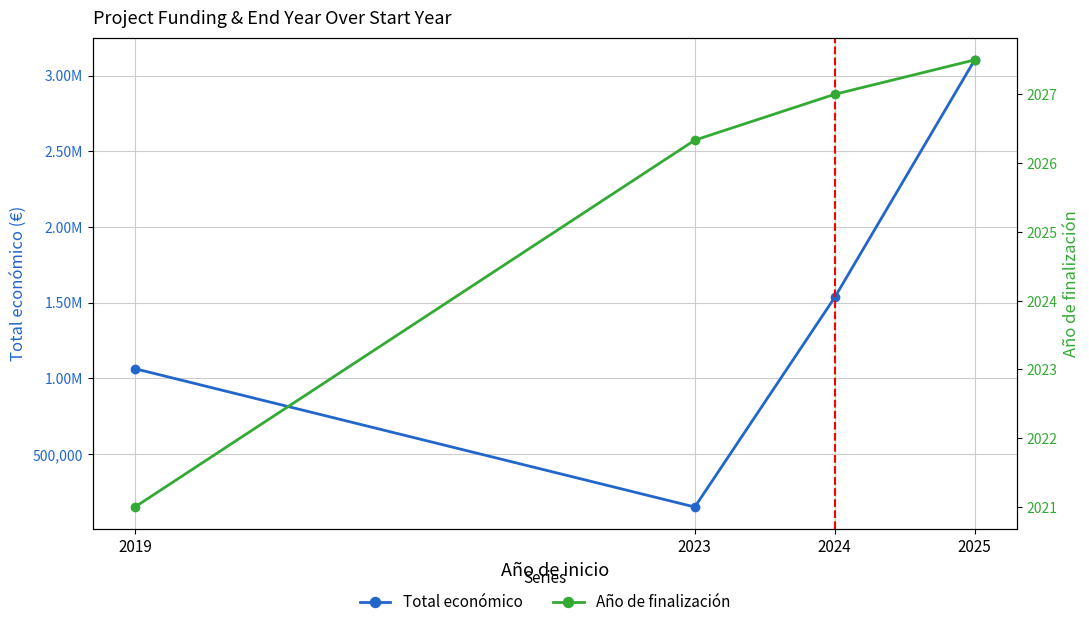

Reading right to left, transcribe all the data shown in this chart.

Total económico: 2025=3103320.5	2024=1534838.2	2023=150000.0	2019=1063625.5
Año de finalización: 2025=2027.5	2024=2027.0	2023=2026.3	2019=2021.0